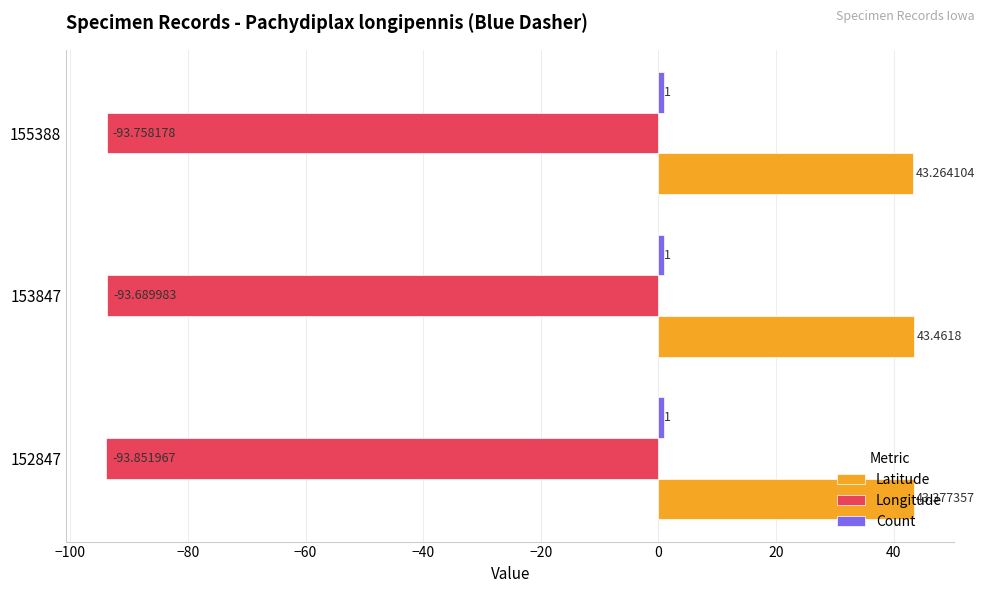

Which series changed the most between 153847 and 155388?

Latitude